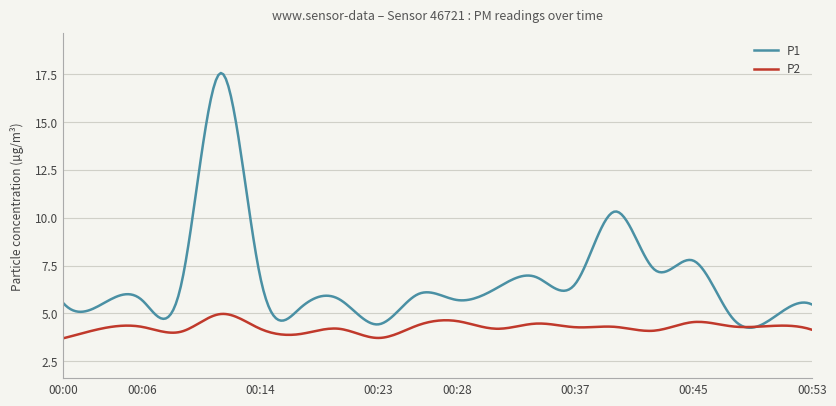

List the series in order of their peak value, highest first.

P1, P2